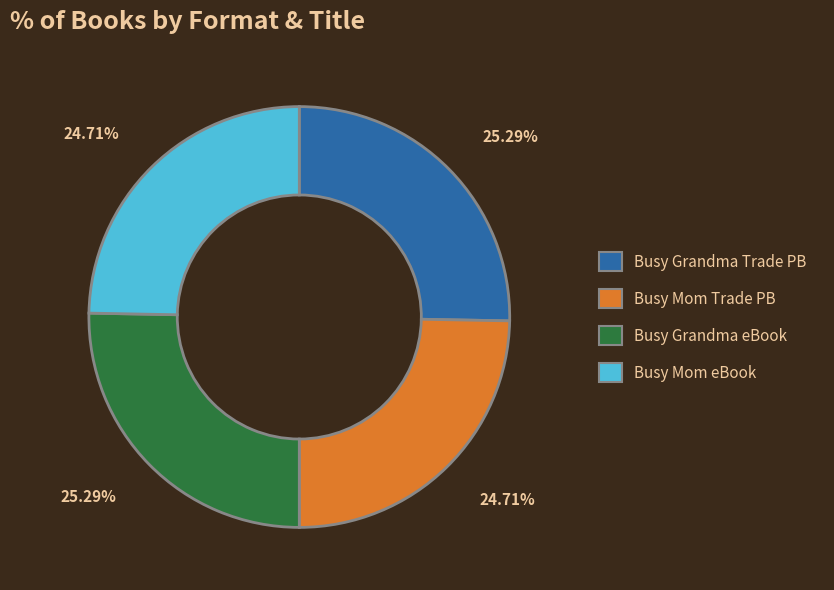

Does any single category account for the majority?

No